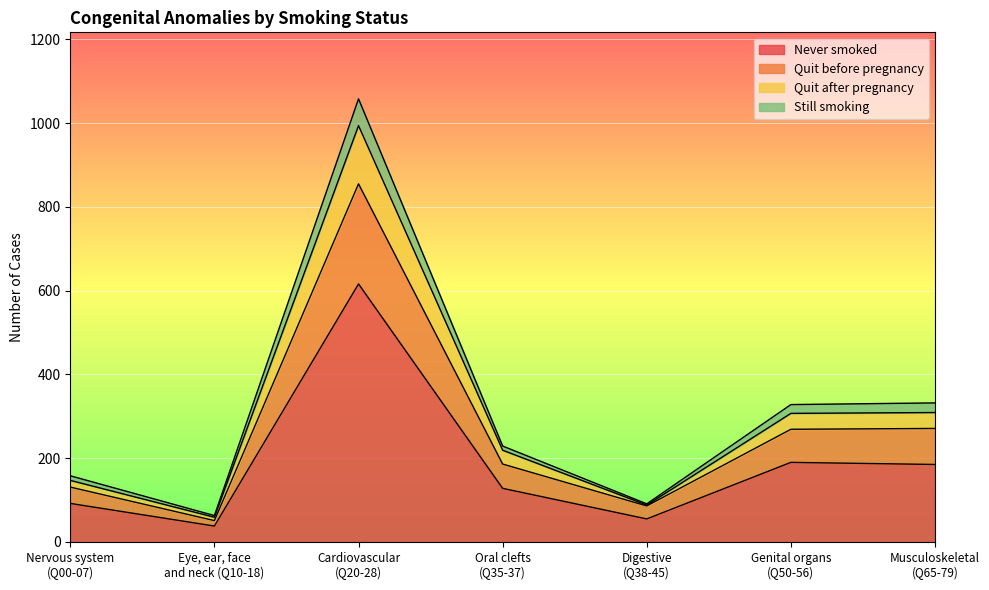

What is the value of the Quit before pregnancy point at the 2nd from the left?

51